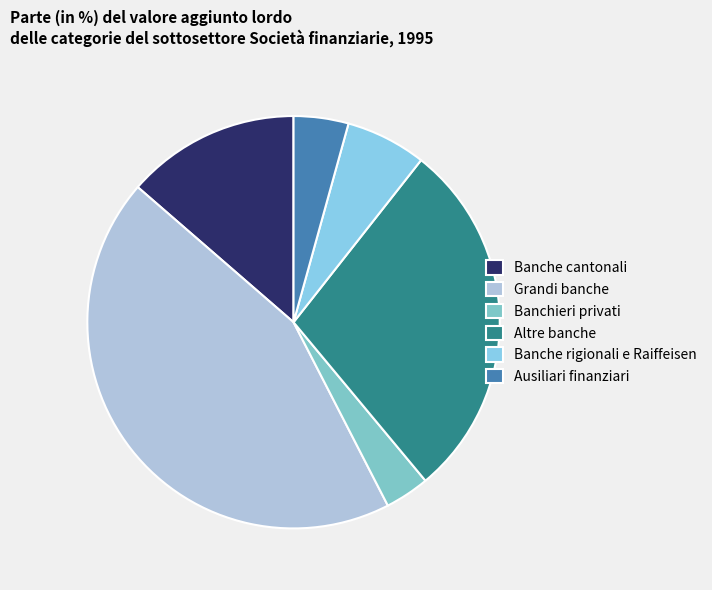

How many slices are in this pie chart?

6